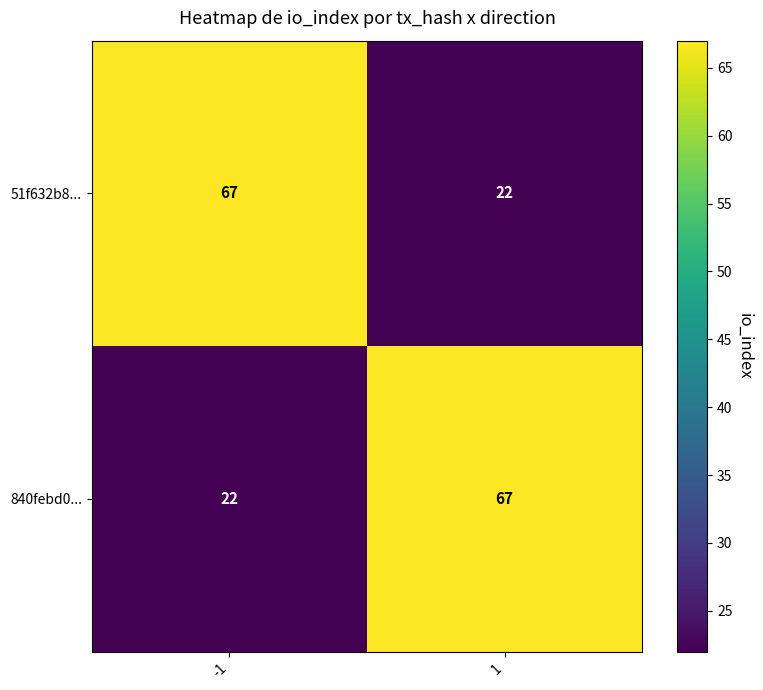

Is it true that 840febd0... equals 7 at -1?

False